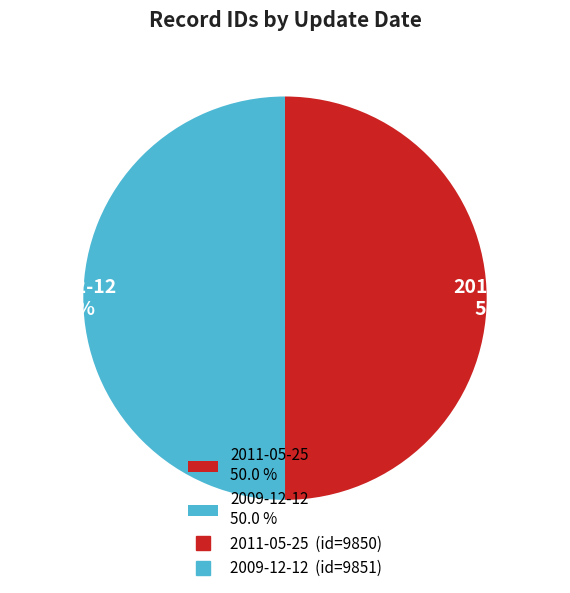

Approximately how many times larger is the value at 2011-05-25 50.0 % compared to 2009-12-12 50.0 %?

1.0